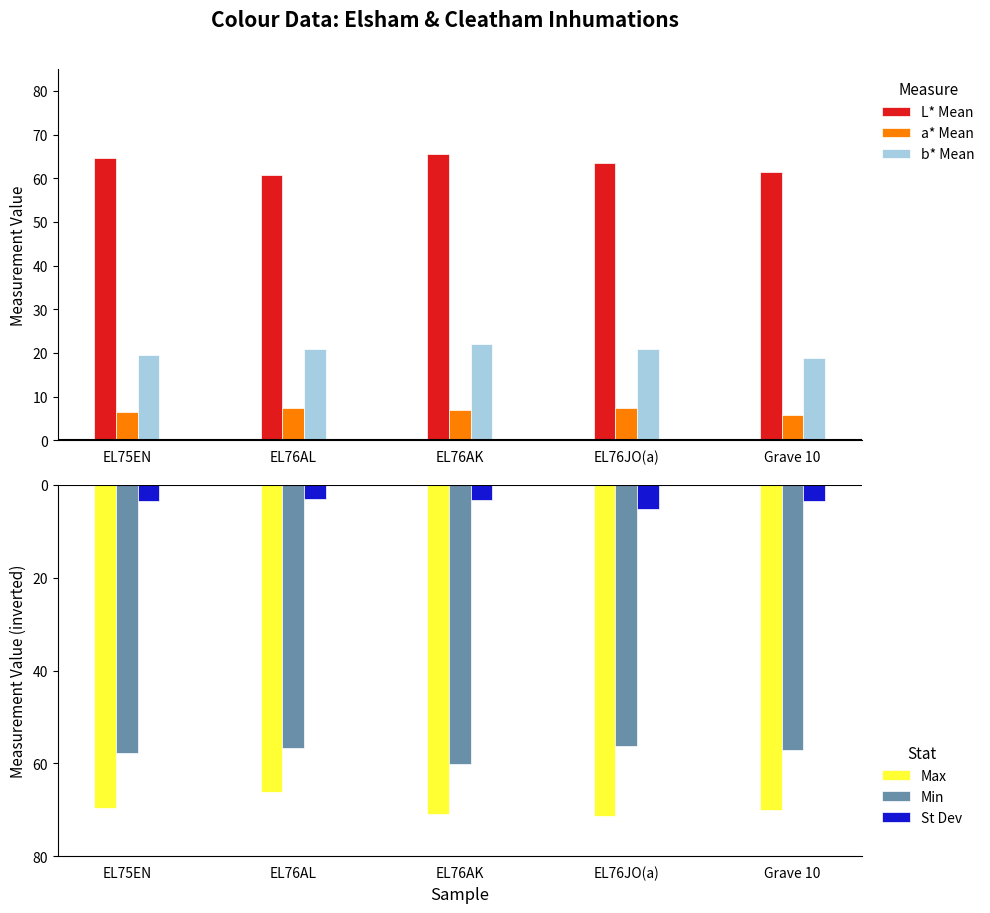

Which series changed the most between EL75EN and EL76AK?

b* Mean